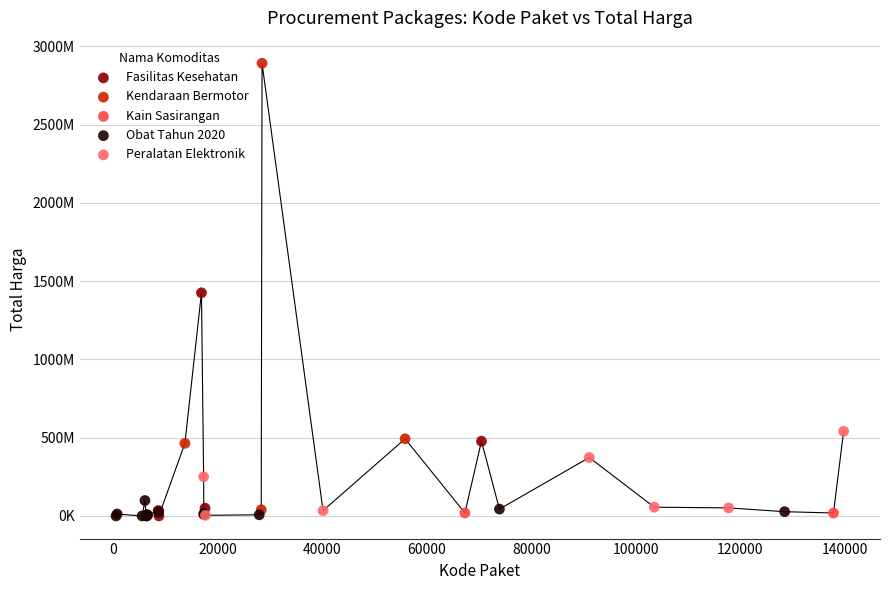

What are all the series names shown in the legend?

Fasilitas Kesehatan, Kendaraan Bermotor, Kain Sasirangan, Obat Tahun 2020, Peralatan Elektronik